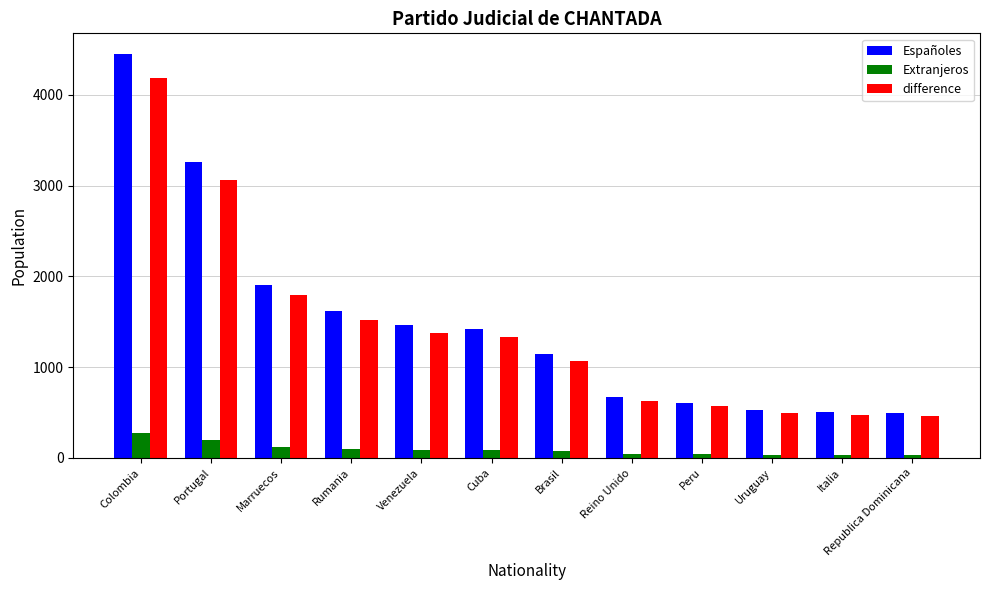

What is the spread (max minus min) of values at Venezuela?

1379